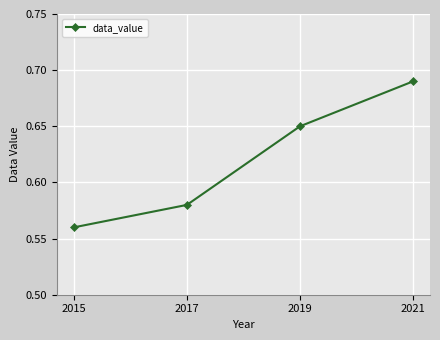

List the labels in order of value, smallest first.

2015, 2017, 2019, 2021